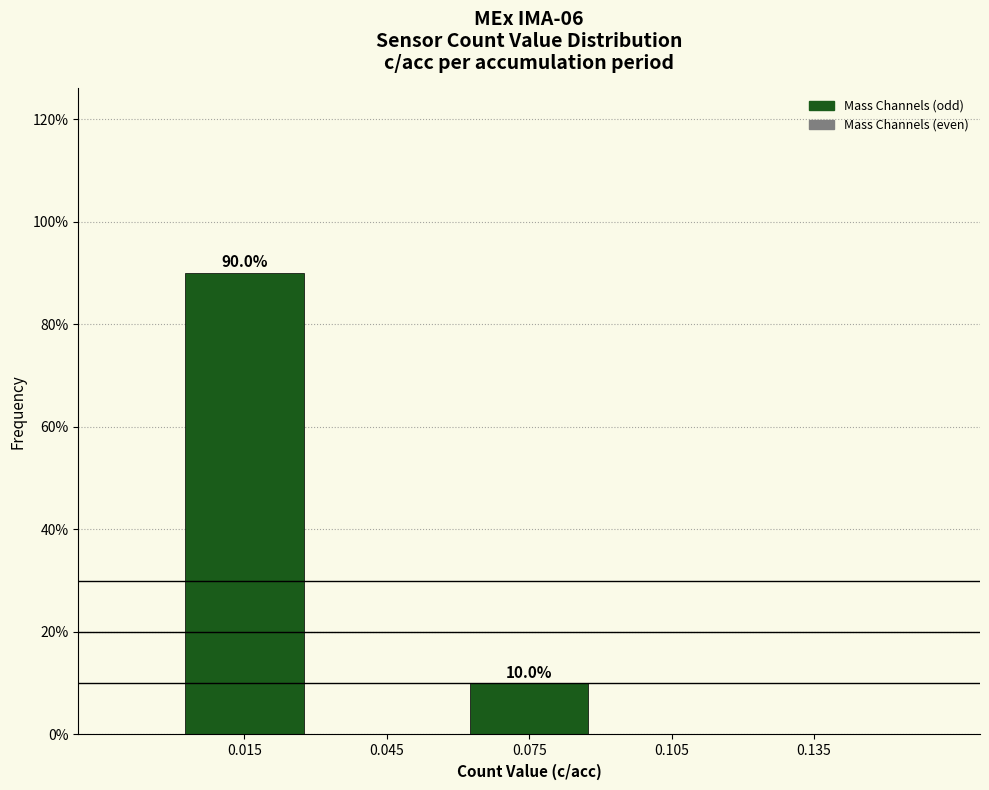

Reading right to left, transcribe all the data shown in this chart.

0.135=0	0.105=0	0.075=10	0.045=0	0.015=90